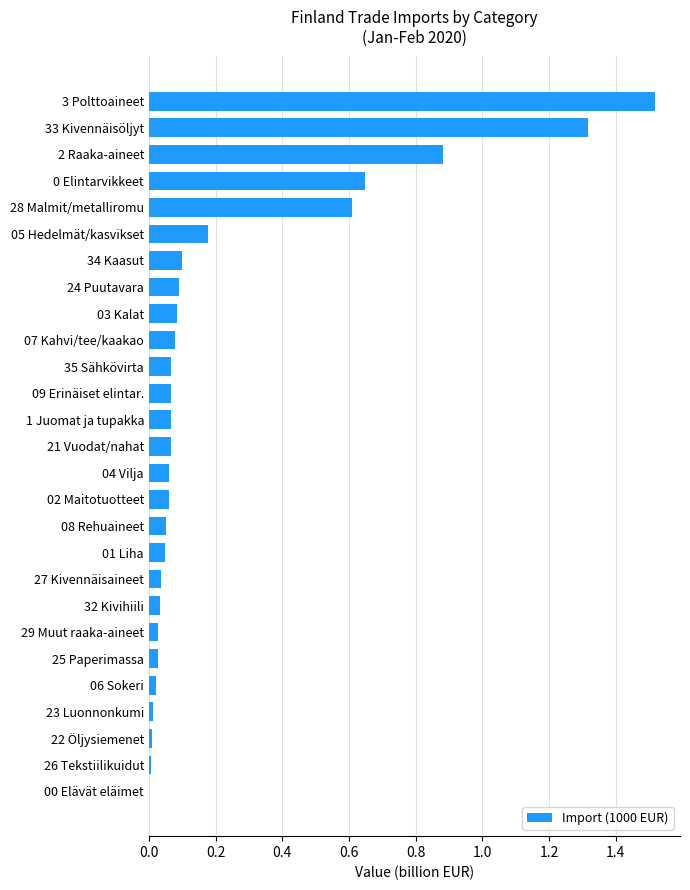

Does the chart contain stacked bars?

No